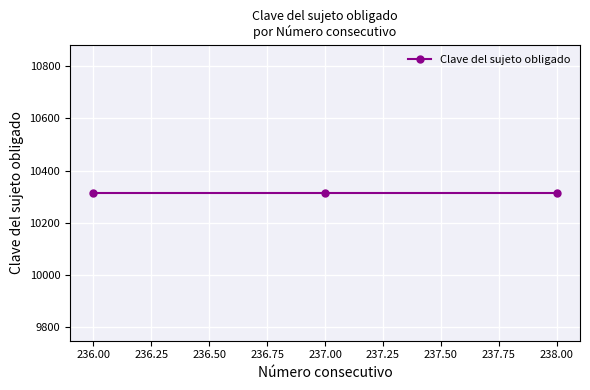

The value of Clave del sujeto obligado at 237 is 15701. True or false?

False